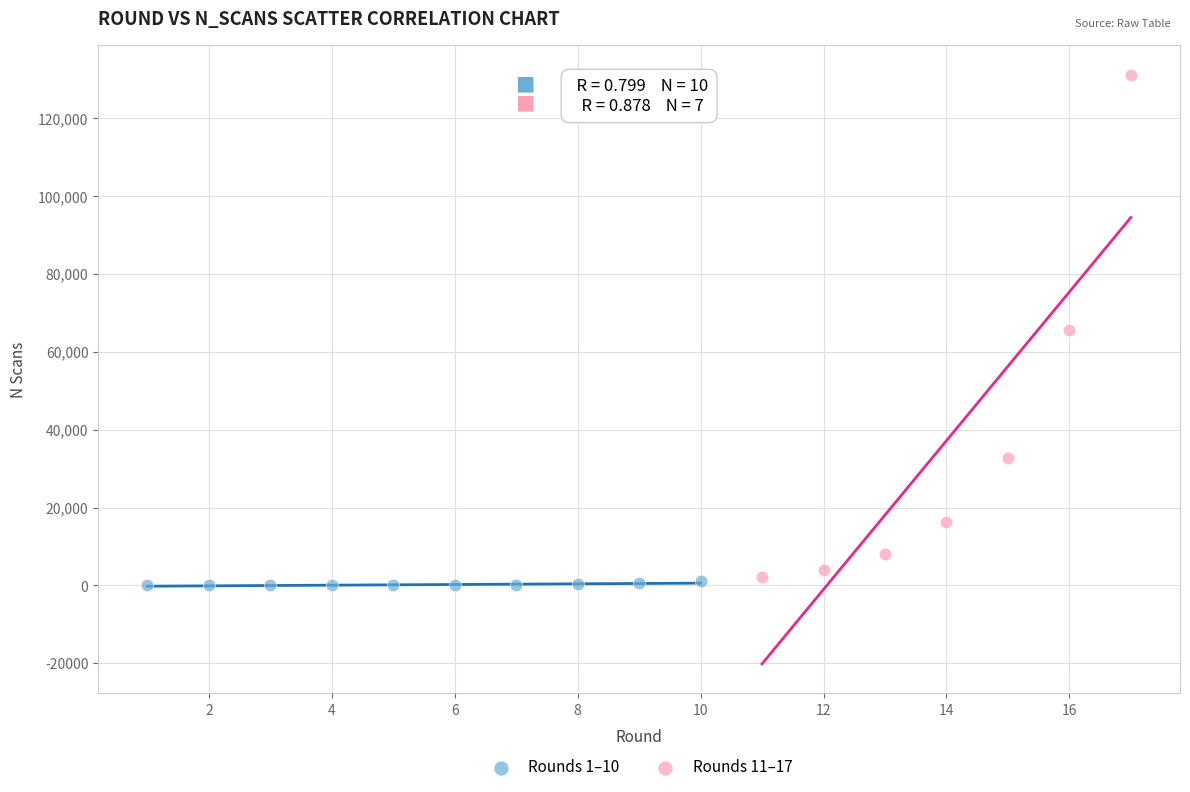

What are all the series names shown in the legend?

Rounds 1–10, Rounds 11–17